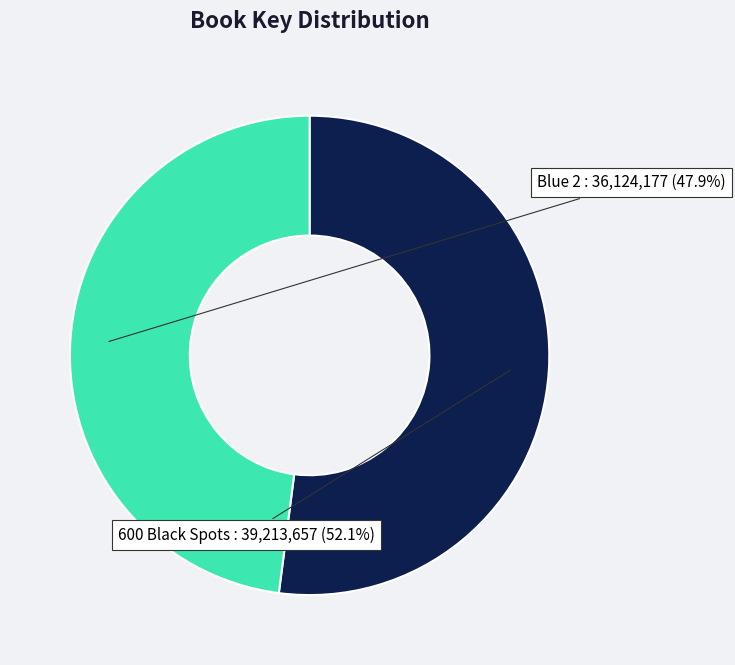

Is there a majority slice in this chart?

Yes